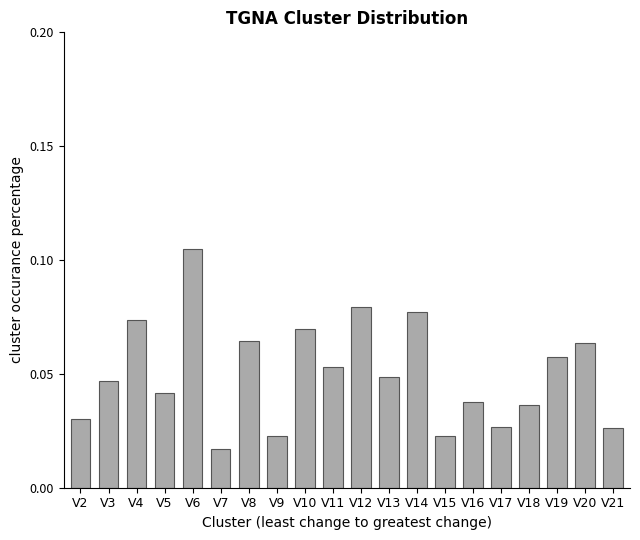

What is the sum of all values?

1.0